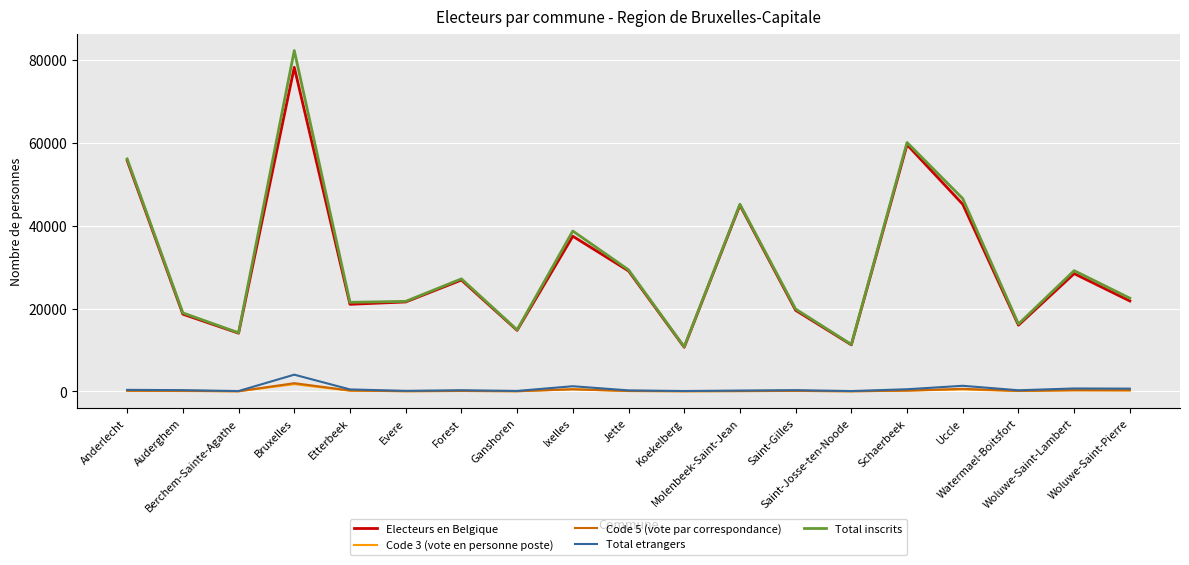

Where is Total inscrits nearest to the value 46572?

Uccle